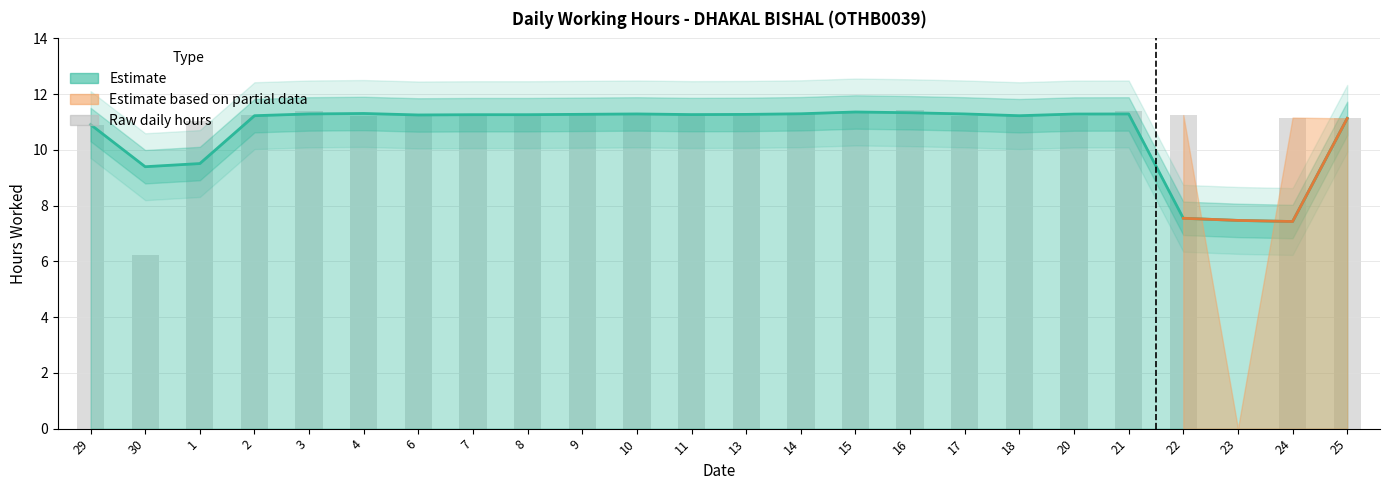

Approximately how many times larger is the value at 14 compared to 30?

1.8